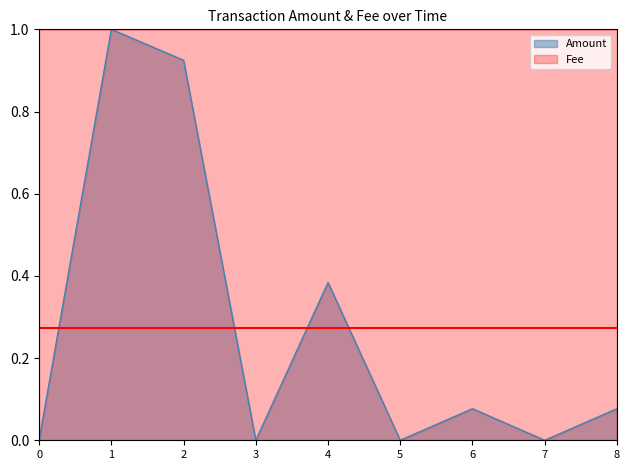

Which series has the largest range (max minus min)?

Amount